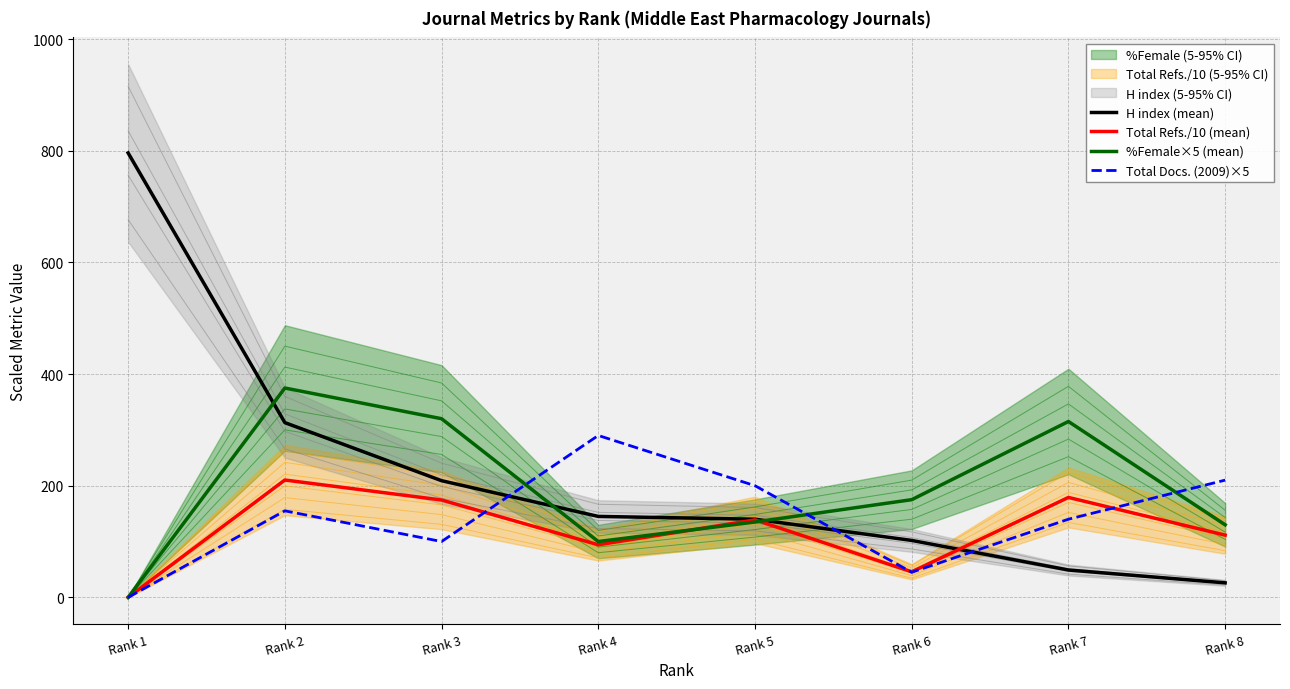

Reading left to right, what are all the values shown in this chart?

H index (mean): Rank 1=796.0	Rank 2=313.0	Rank 3=209.0	Rank 4=145.0	Rank 5=140.0	Rank 6=102.0	Rank 7=49.0	Rank 8=26.0
Total Refs./10 (mean): Rank 1=0.0	Rank 2=210.2	Rank 3=174.4	Rank 4=94.2	Rank 5=138.8	Rank 6=45.8	Rank 7=179.0	Rank 8=111.5
%Female×5 (mean): Rank 1=0.0	Rank 2=375.0	Rank 3=320.0	Rank 4=100.0	Rank 5=135.0	Rank 6=175.0	Rank 7=315.0	Rank 8=130.0
Total Docs. (2009)×5: Rank 1=0.0	Rank 2=155.0	Rank 3=100.0	Rank 4=290.0	Rank 5=200.0	Rank 6=45.0	Rank 7=140.0	Rank 8=210.0